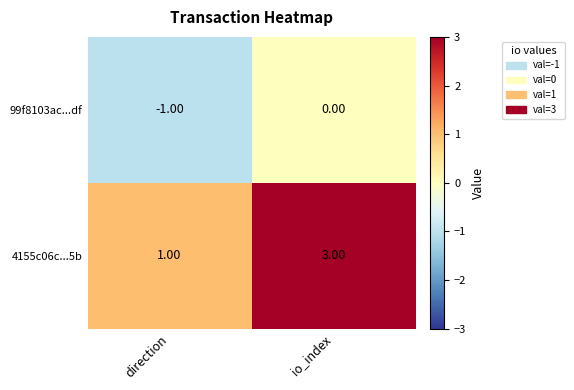

Which series changed the most between direction and io_index?

4155c06c...5b